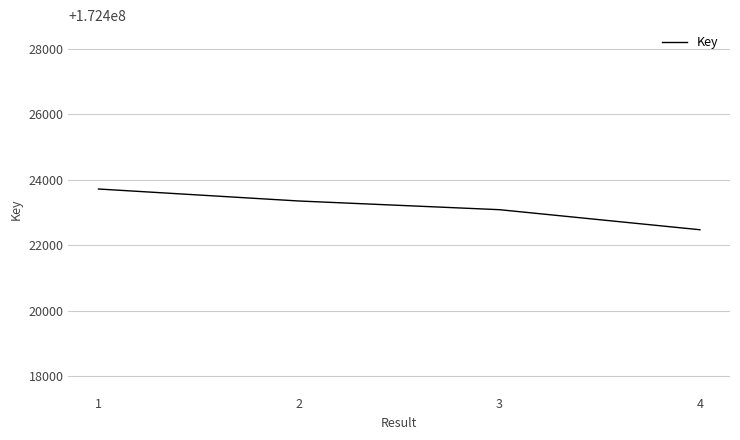

True or false: the data shows 309506411 at 3.

False